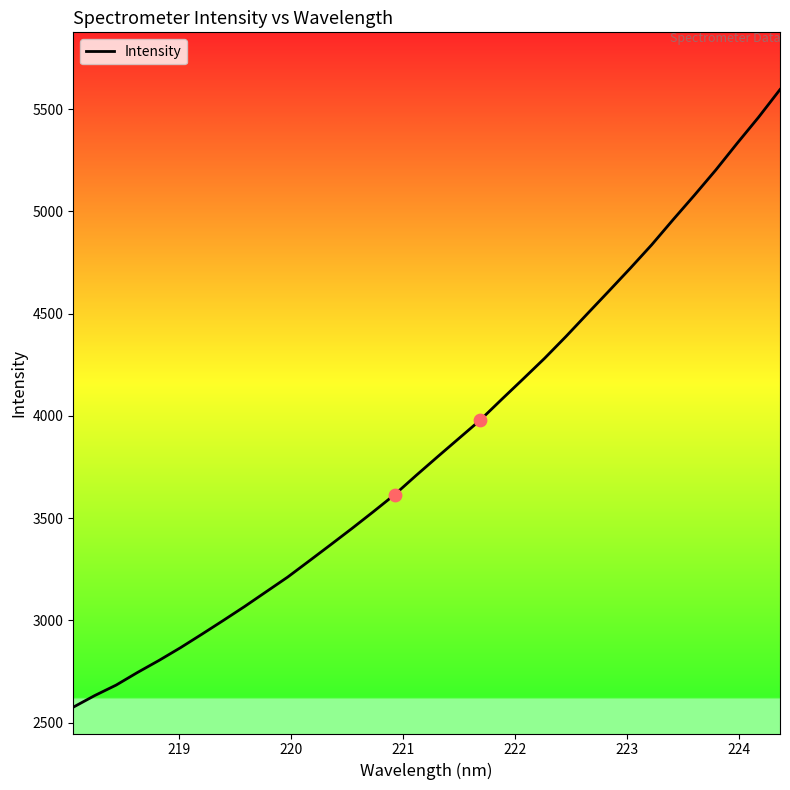

What is the smallest value displayed?

2575.4